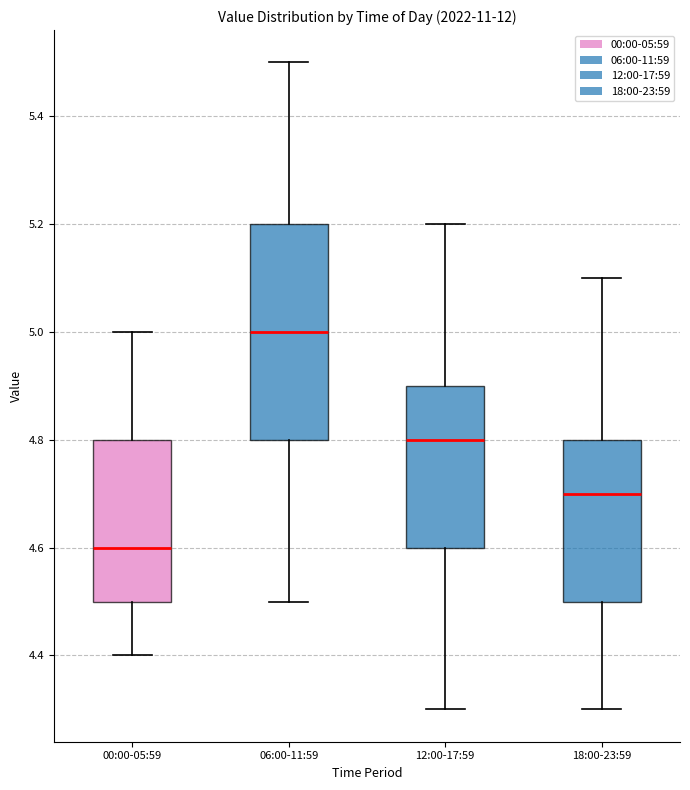

Where does the median line of the box for 00:00-05:59 sit on the y-axis? The values are not printed on the chart, so give them approximately, as read against the axis.

4.6